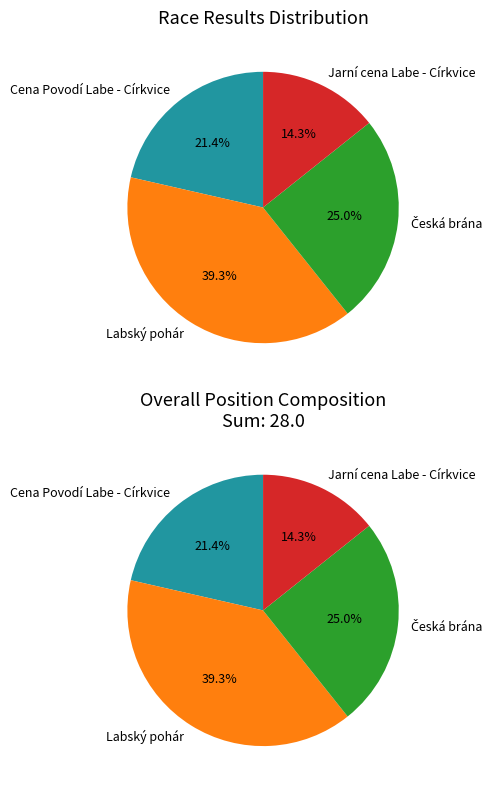

What portion of the pie excludes Česká brána?

75.0%